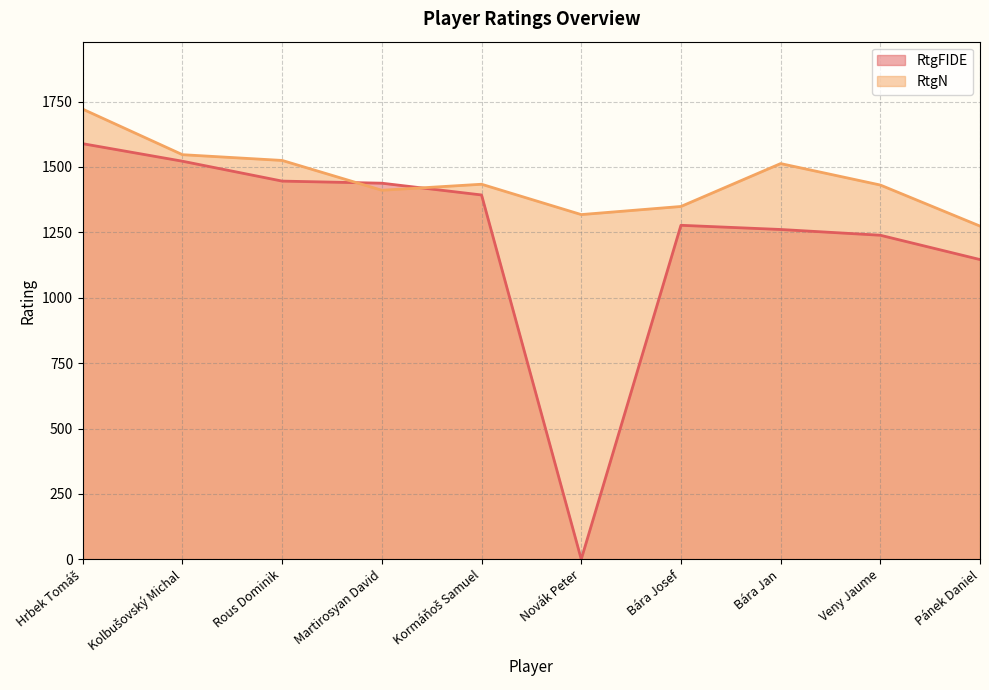

Which label corresponds to the smallest value in the chart?

Novák Peter